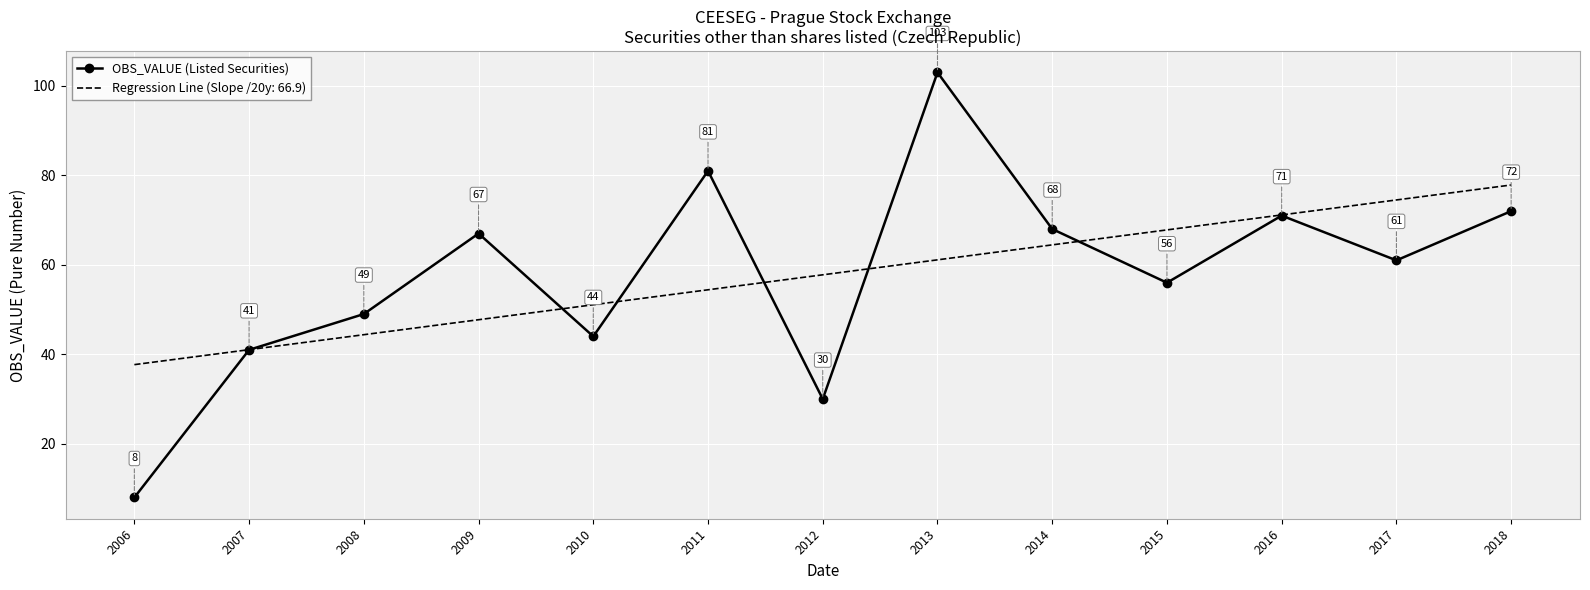

Is the value of OBS_VALUE (Listed Securities) at 2015 greater than the value of Regression Line (Slope /20y: 66.9) at 2010?

Yes